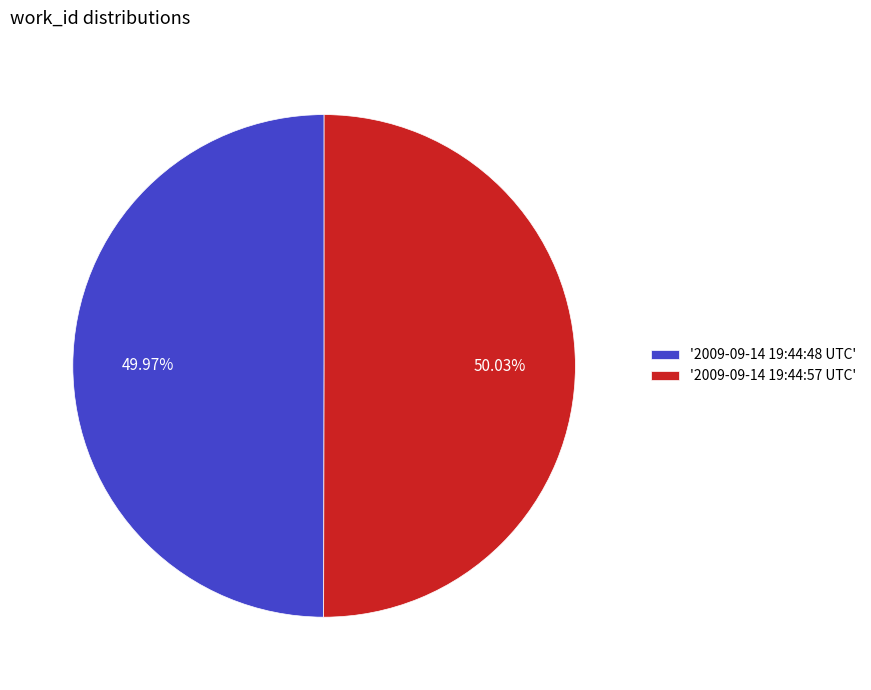

Is there a majority slice in this chart?

Yes